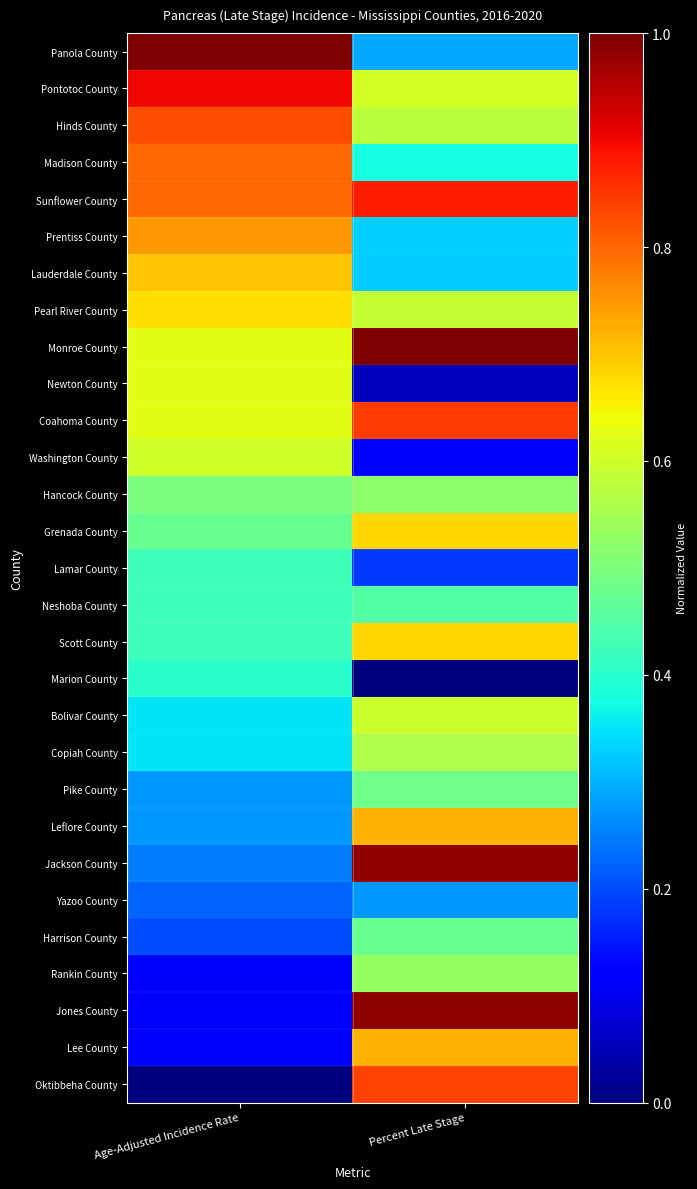

Which series has the largest range (max minus min)?

Jones County